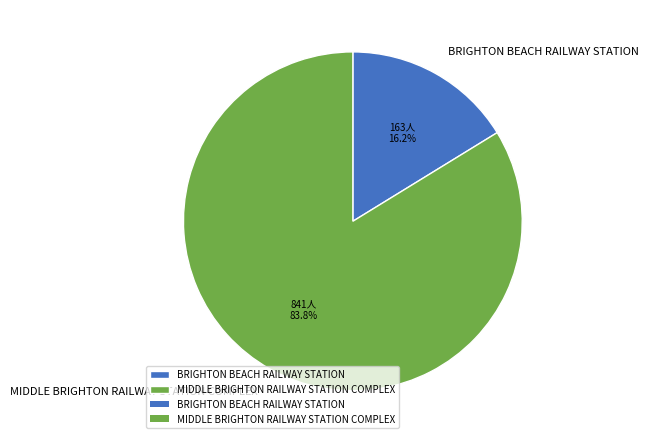

Rank the categories by value from lowest to highest.

BRIGHTON BEACH RAILWAY STATION, MIDDLE BRIGHTON RAILWAY STATION COMPLEX